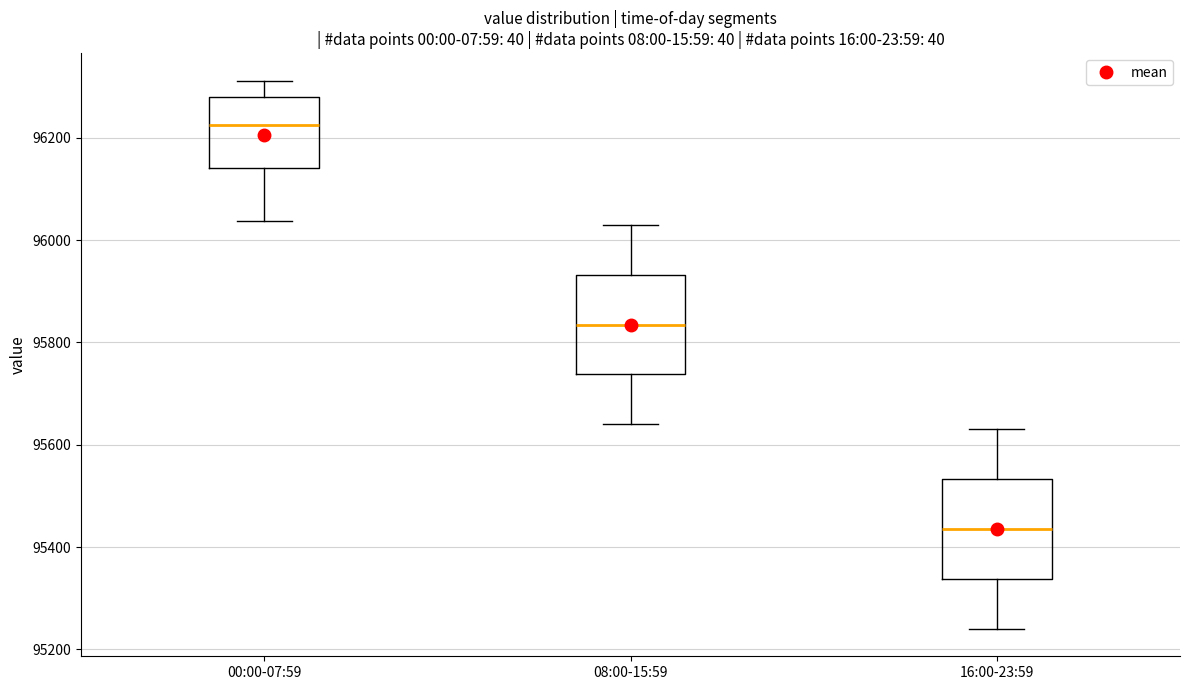

Reading left to right, transcribe this box plot: for each box, give where its median line is, the range the box spans, and where its two whiskers end, as read against the y-axis. The values are not printed on the chart, so give them approximately, as read against the axis.

00:00-07:59: median 96220, box 96140 to 96280, whiskers 96040 to 96320
08:00-15:59: median 95840, box 95740 to 95940, whiskers 95640 to 96040
16:00-23:59: median 95440, box 95340 to 95540, whiskers 95240 to 95640